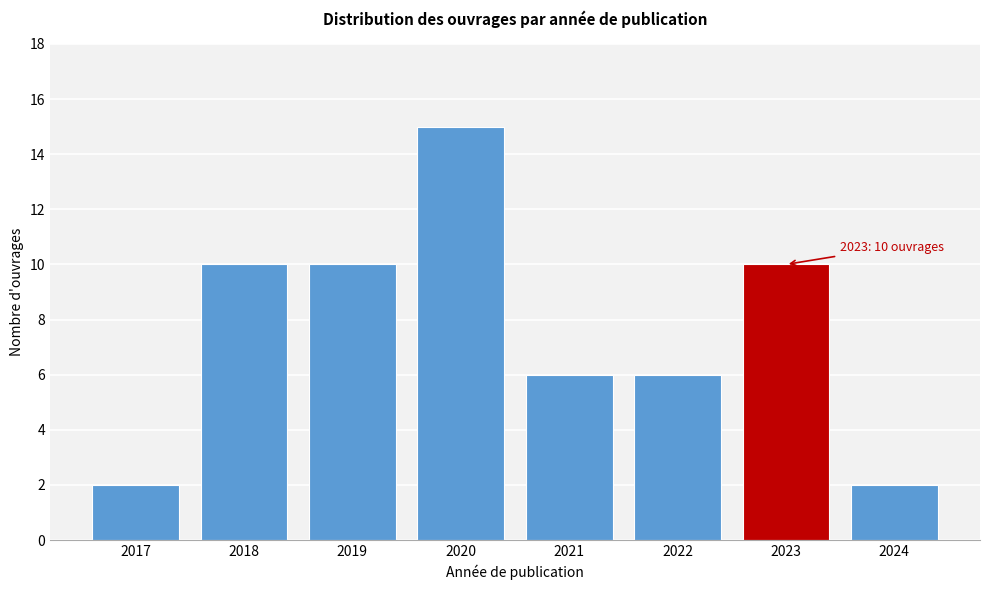

Reading left to right, what are all the values shown in this chart?

2017=2	2018=10	2019=10	2020=15	2021=6	2022=6	2023=10	2024=2